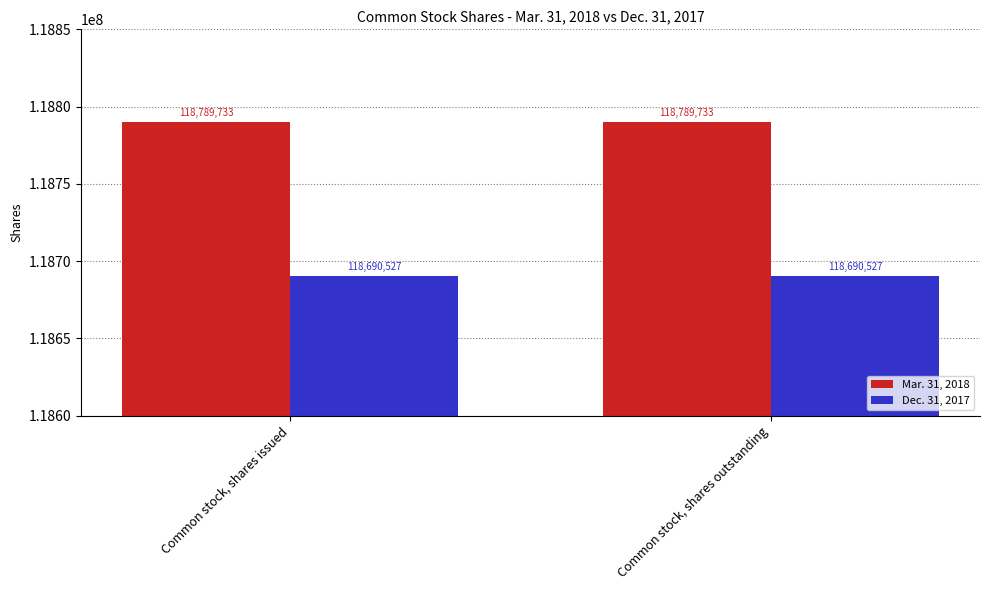

How many groups of bars are there?

2